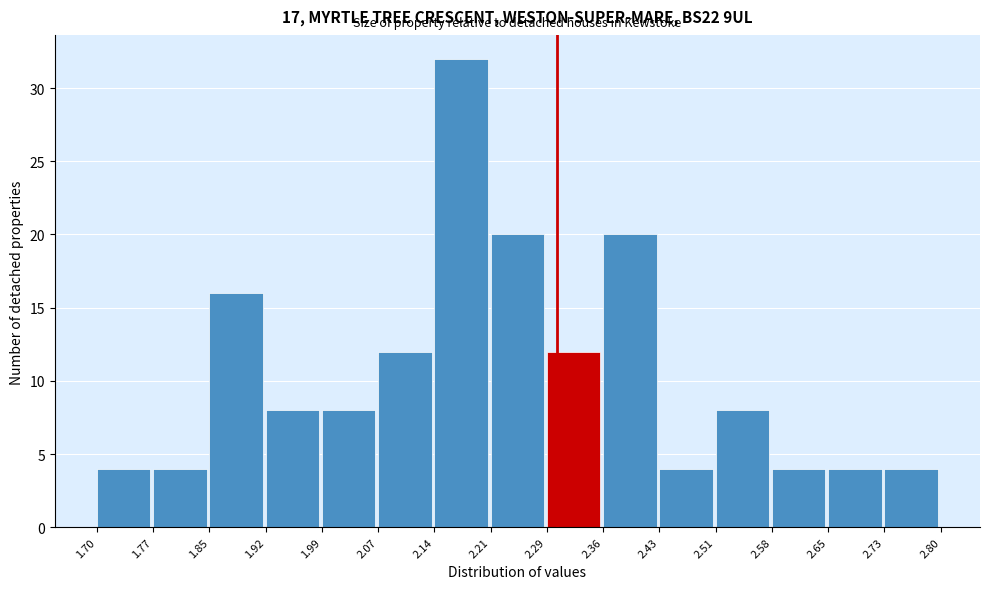

Reading left to right, transcribe this chart: for each bar, give the range it covers on the x-axis and its height. The values are not printed on the chart, so give them approximately, as read against the axis.

1.70 to 1.77: 4
1.77 to 1.85: 4
1.85 to 1.92: 16
1.92 to 1.99: 8
1.99 to 2.07: 8
2.07 to 2.14: 12
2.14 to 2.21: 32
2.21 to 2.29: 20
2.29 to 2.36: 12
2.36 to 2.43: 20
2.43 to 2.51: 4
2.51 to 2.58: 8
2.58 to 2.65: 4
2.65 to 2.73: 4
2.73 to 2.80: 4